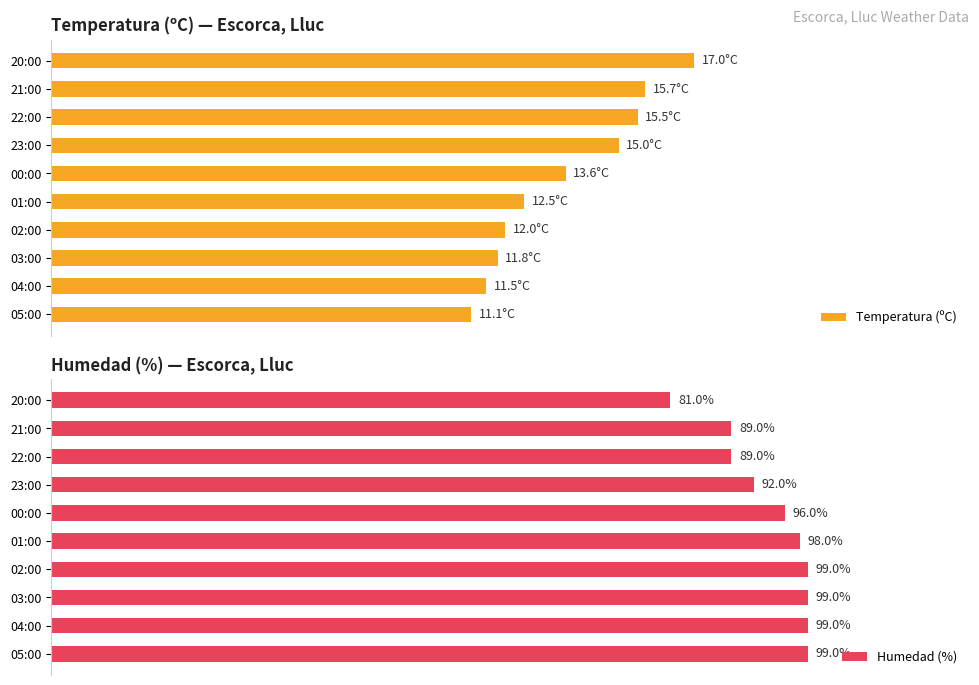

List the series in order of their peak value, highest first.

Humedad (%), Temperatura (ºC)